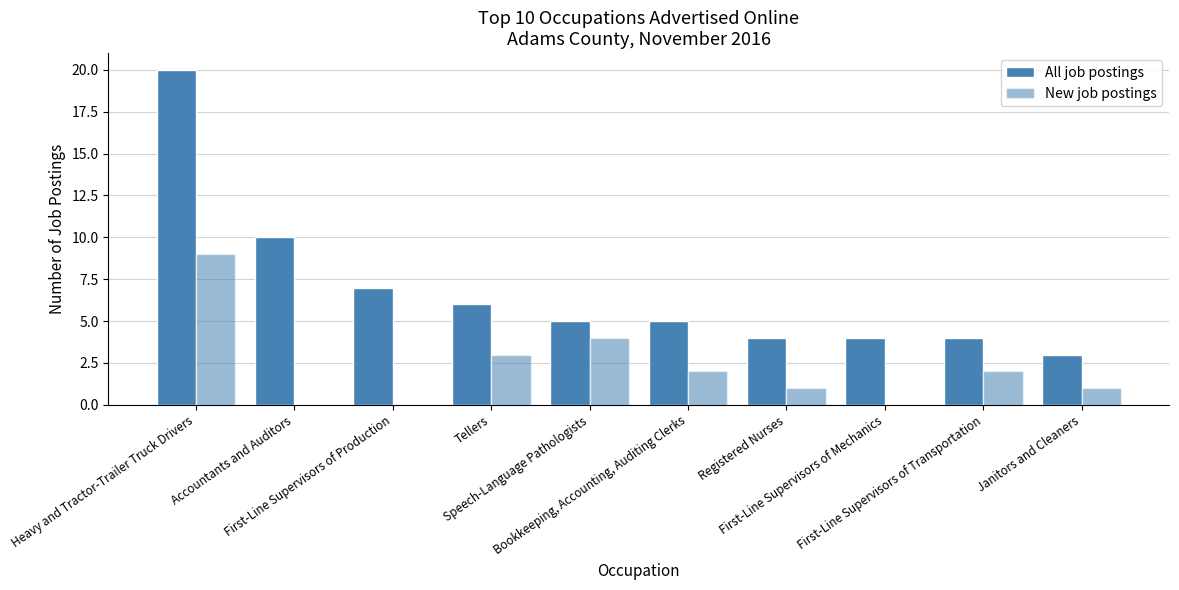

True or false: All job postings has a value of 5 at Registered Nurses.

False